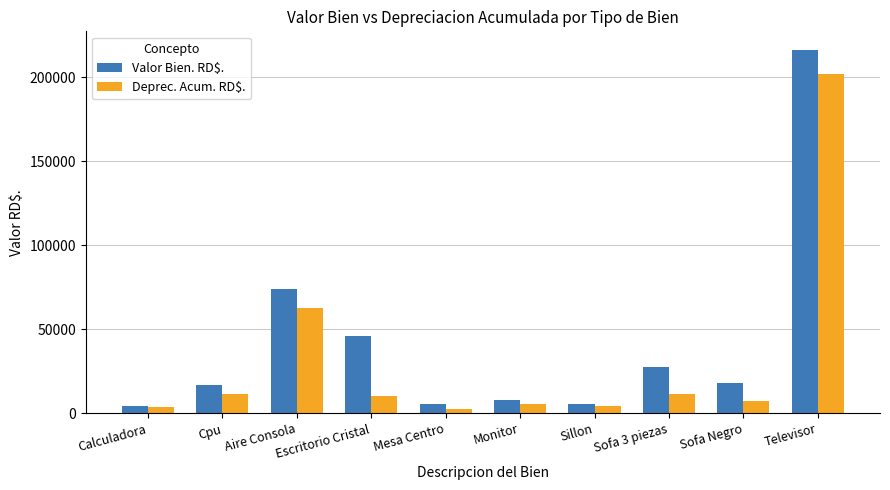

What is the highest value of the Deprec. Acum. RD$. series?

202093.7